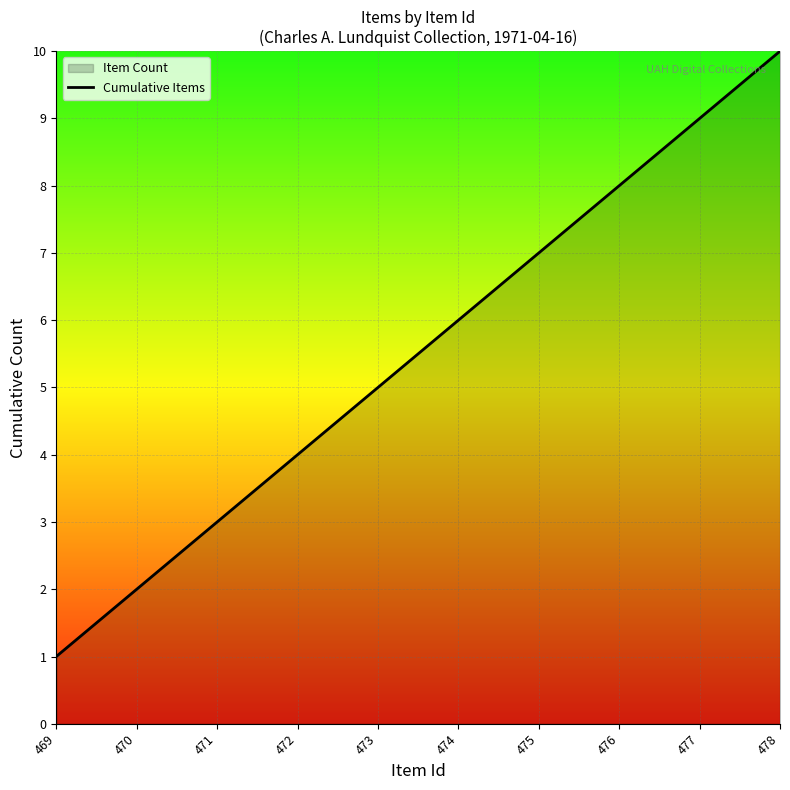

List the labels in order of value, smallest first.

469, 470, 471, 472, 473, 474, 475, 476, 477, 478